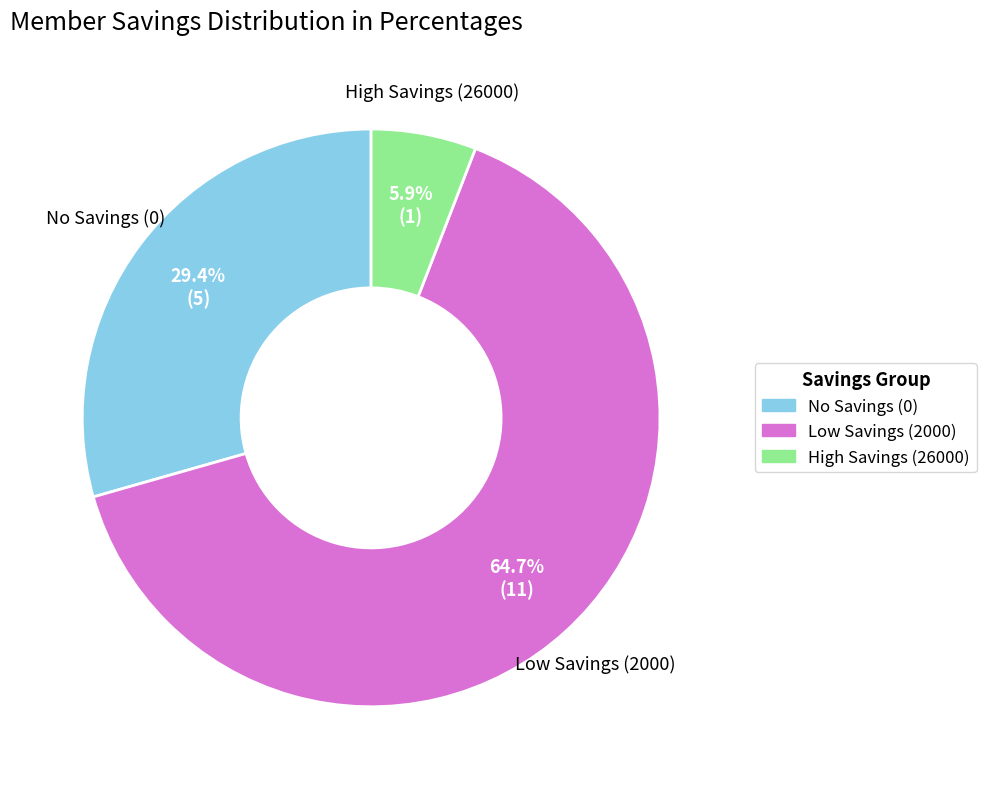

Is there any slice that represents more than half of the pie?

Yes